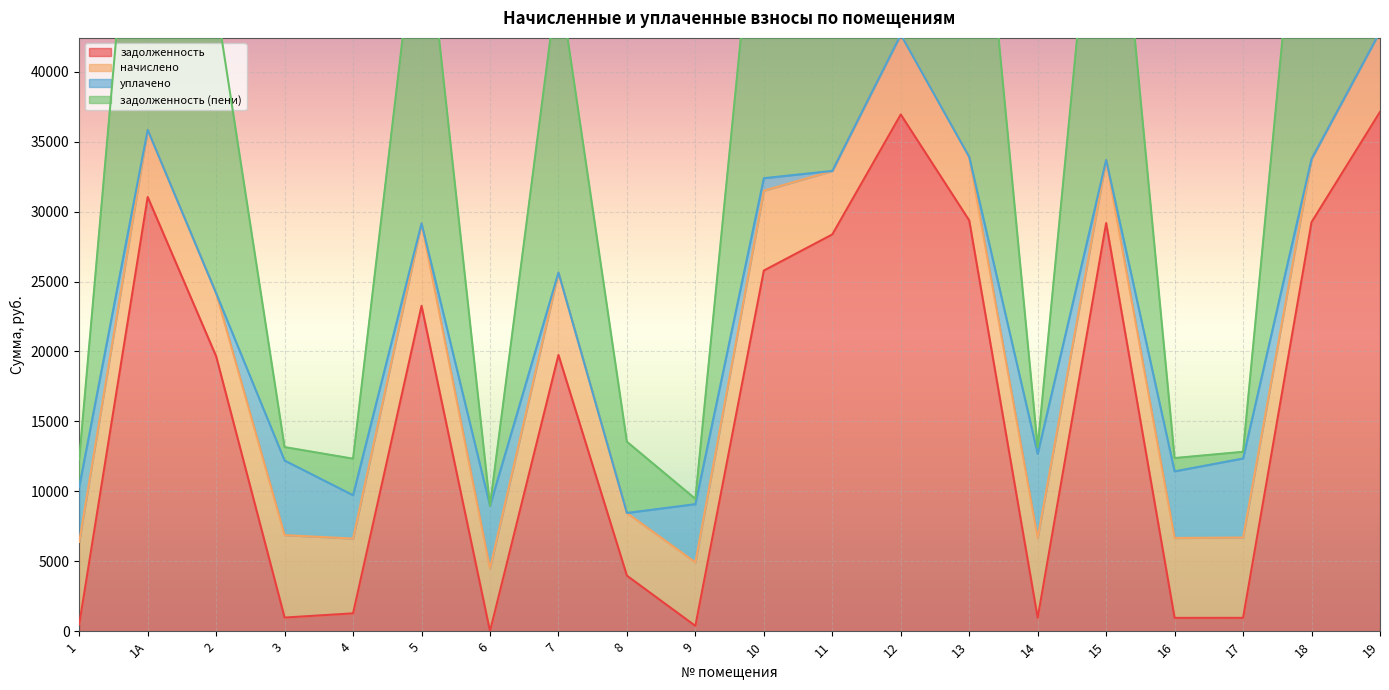

What is the sum of all задолженность values?

319664.3